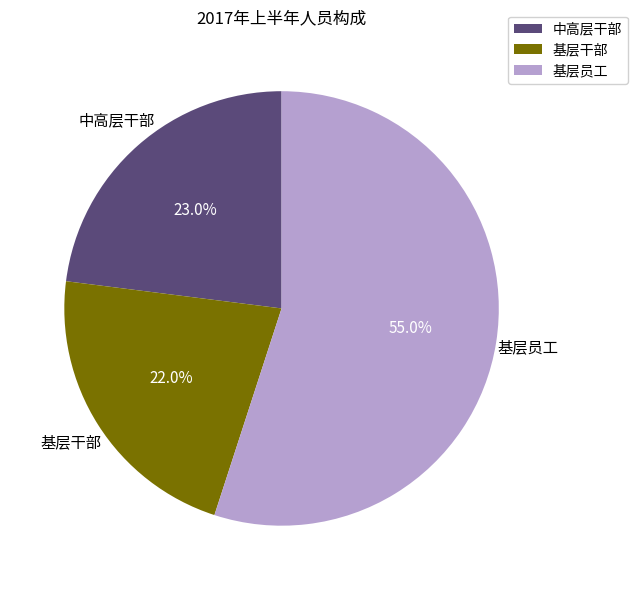

To the nearest percent, what is the average slice percentage?

33%